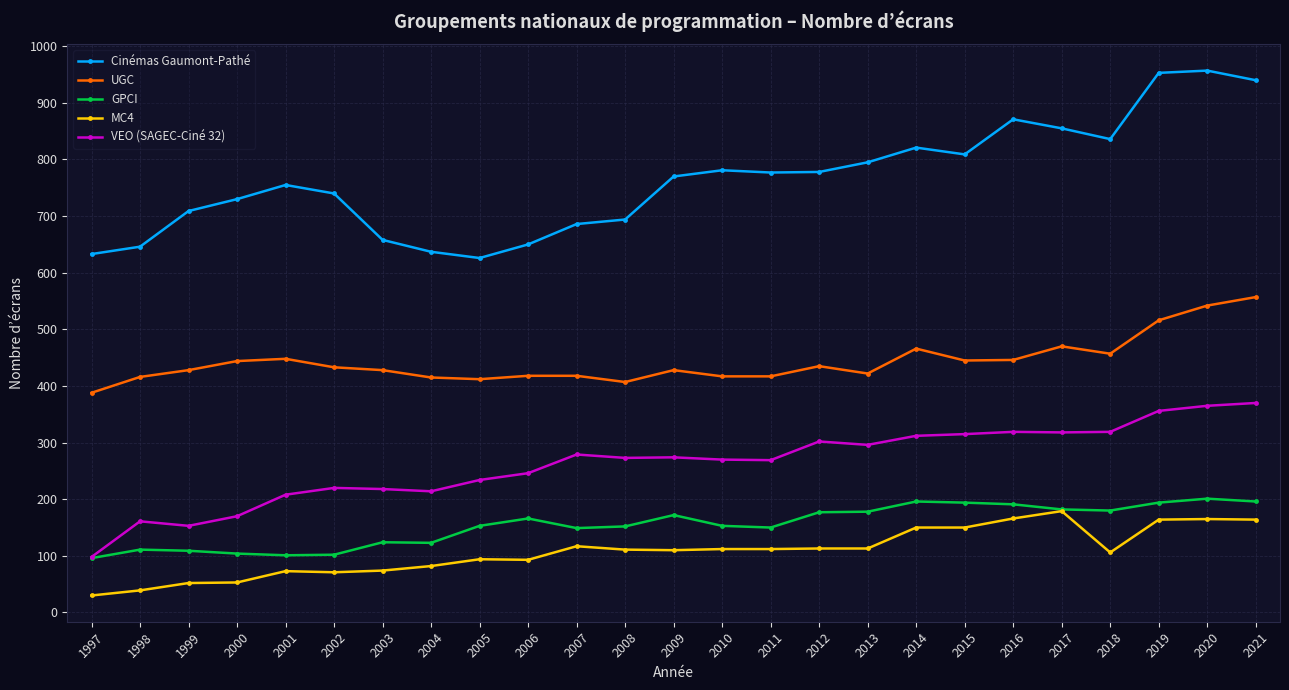

At 2006, list the series in order from smallest to largest.

MC4, GPCI, VEO (SAGEC-Ciné 32), UGC, Cinémas Gaumont-Pathé